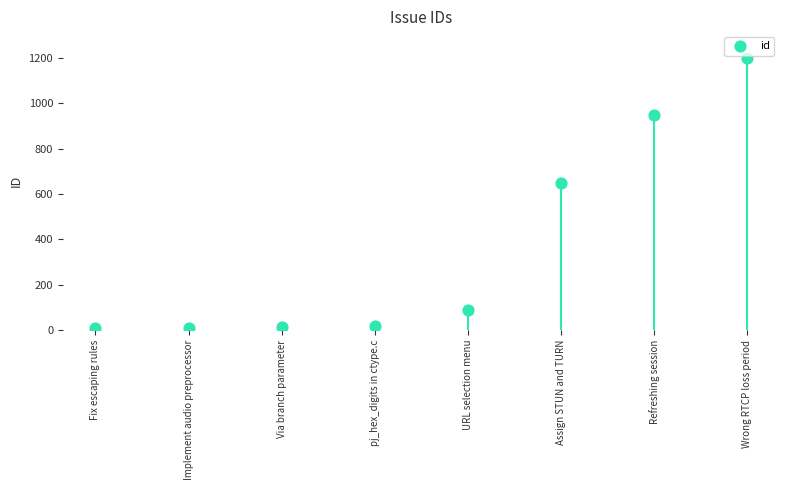

What Y value in the scatter plot is closest to 603?

647